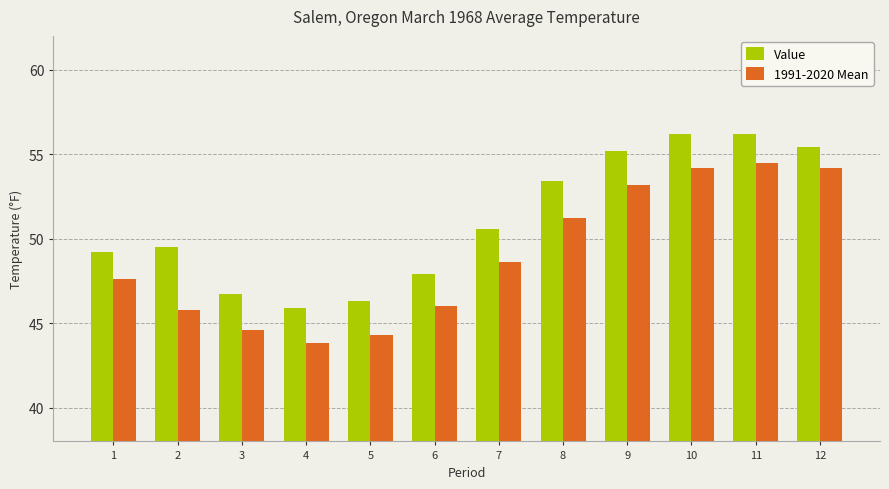

How many bars are there in total?

24